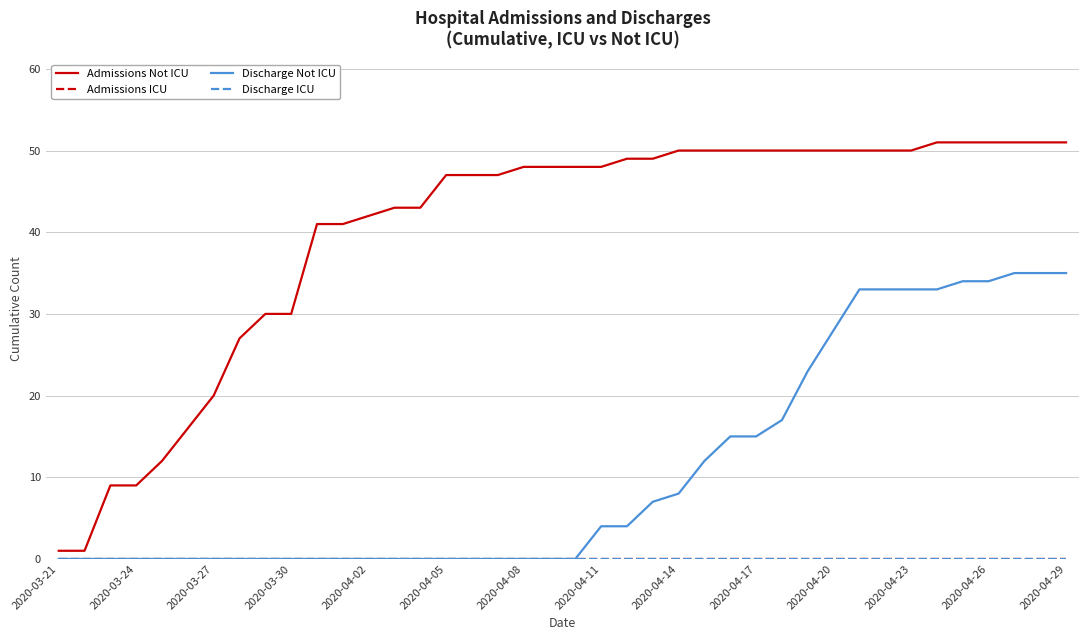

Does the chart display data point markers on the line(s)?

No